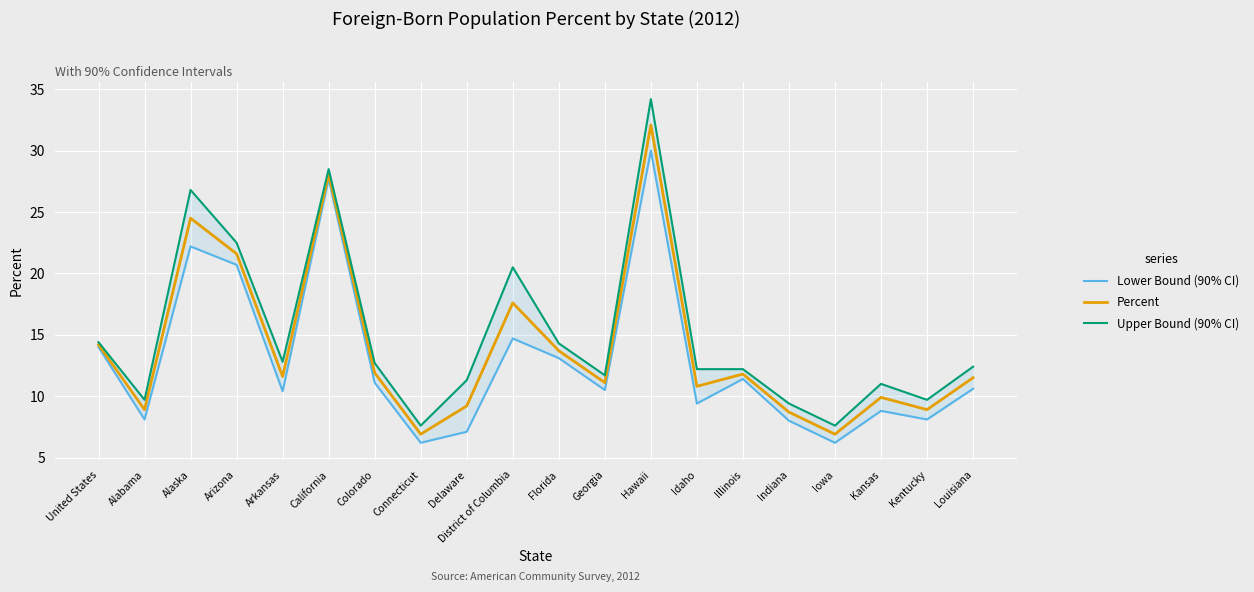

Is this an area chart (filled region under the line)?

No